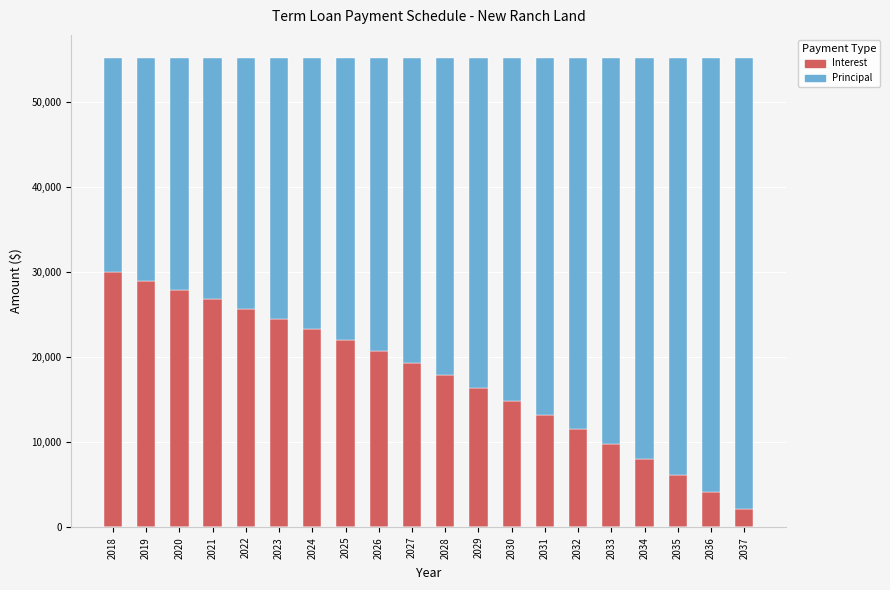

What is the total value across all series at 2036?

55186.3